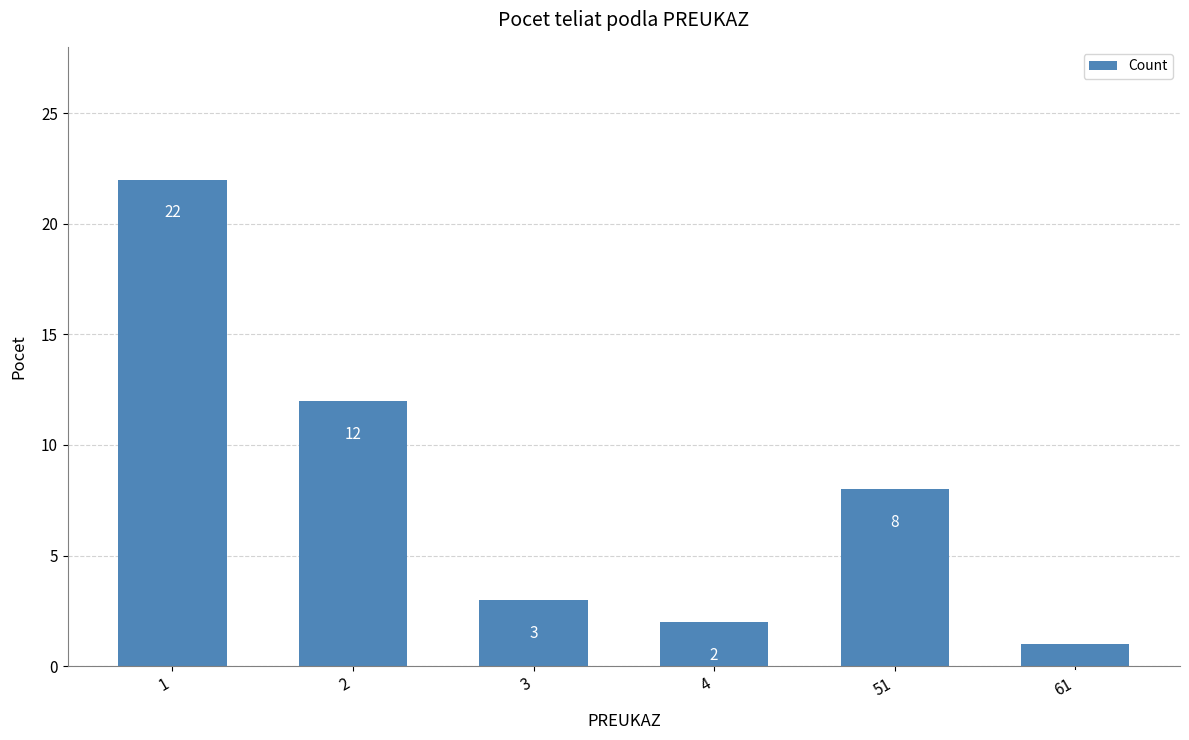

Does the chart contain any negative values?

No